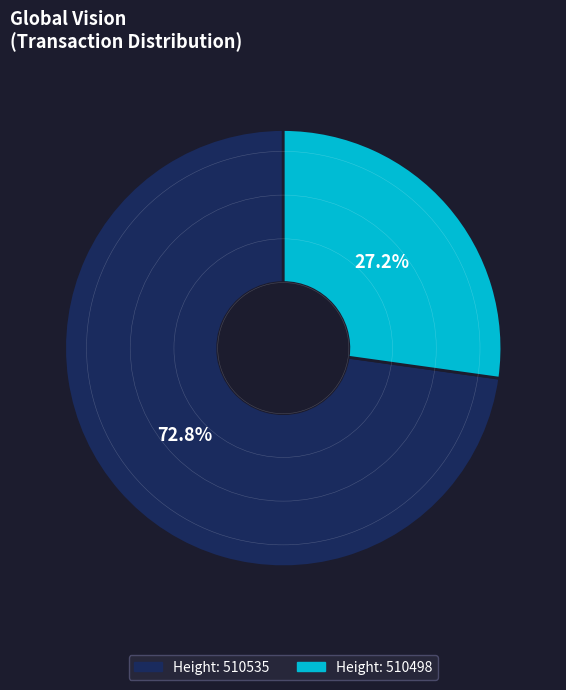

Is Height: 510535 the majority of the pie?

Yes